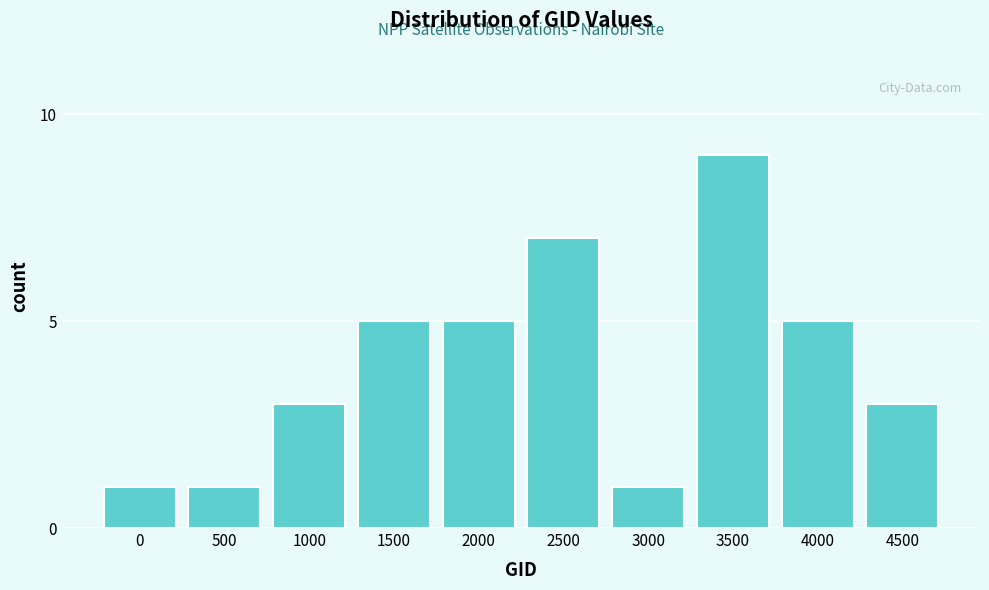

Reading right to left, extract all data points from this chart.

3	5	9	1	7	5	5	3	1	1